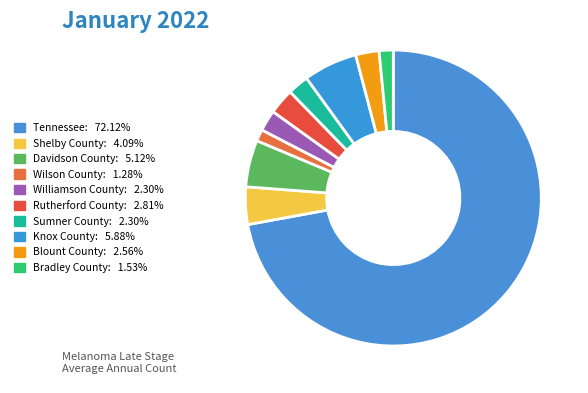

What percentage do Knox County and Bradley County together represent?

7.4%